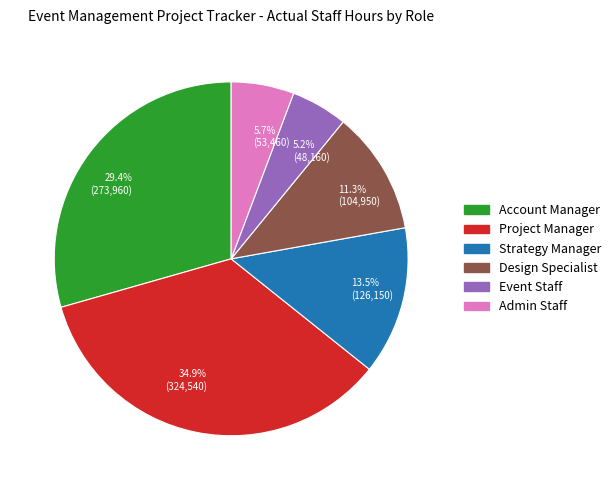

Which has a higher value, 5.7% (53,460) or 11.3% (104,950)?

11.3% (104,950)